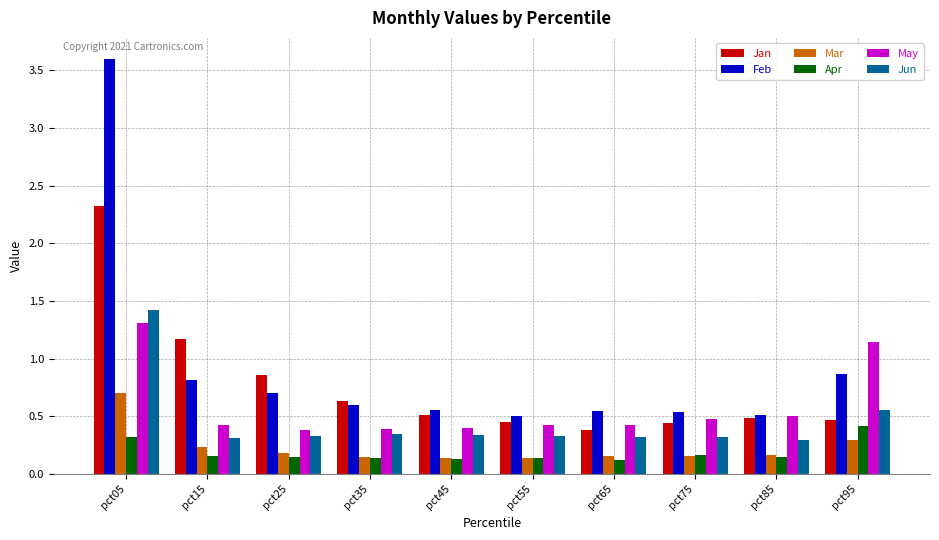

The May series shows 0.3 at pct75. True or false?

False